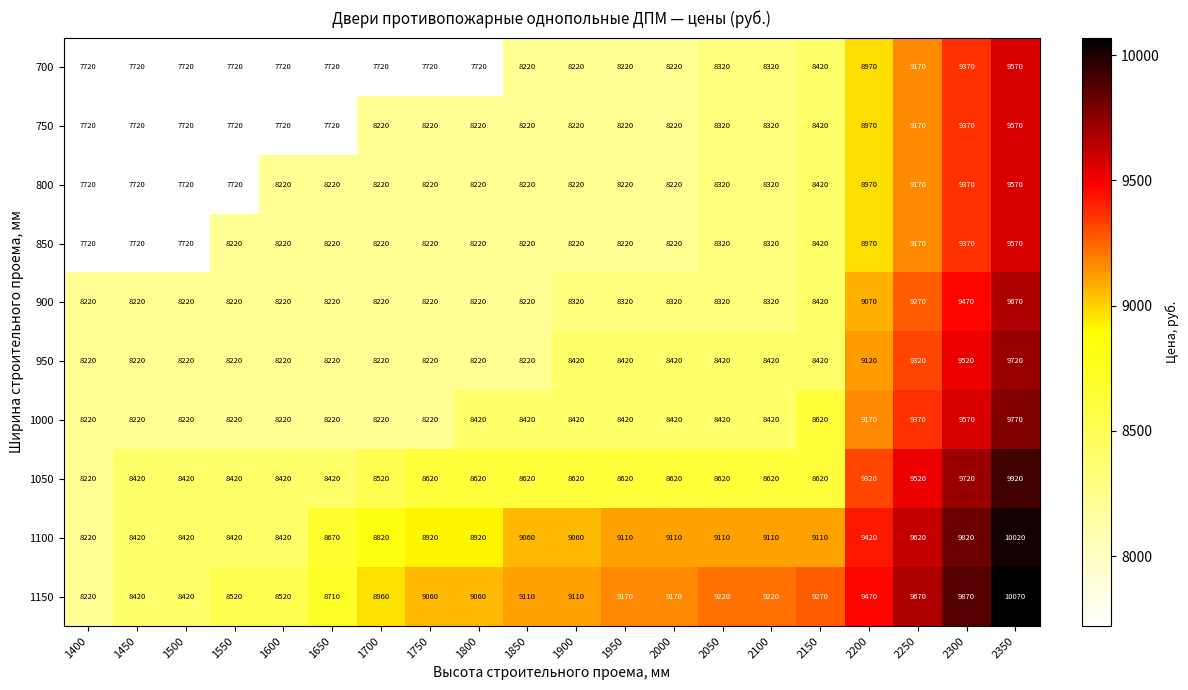

Where is 750 nearest to the value 8645?

2150